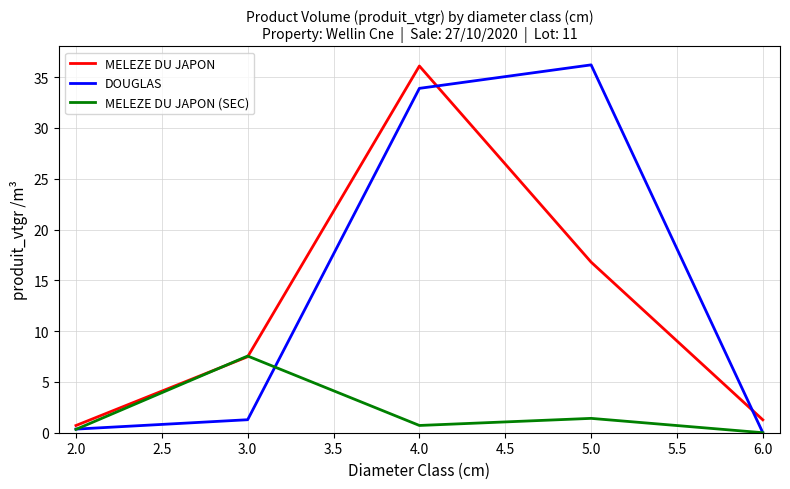

At which category does DOUGLAS reach its first local peak?

5.0